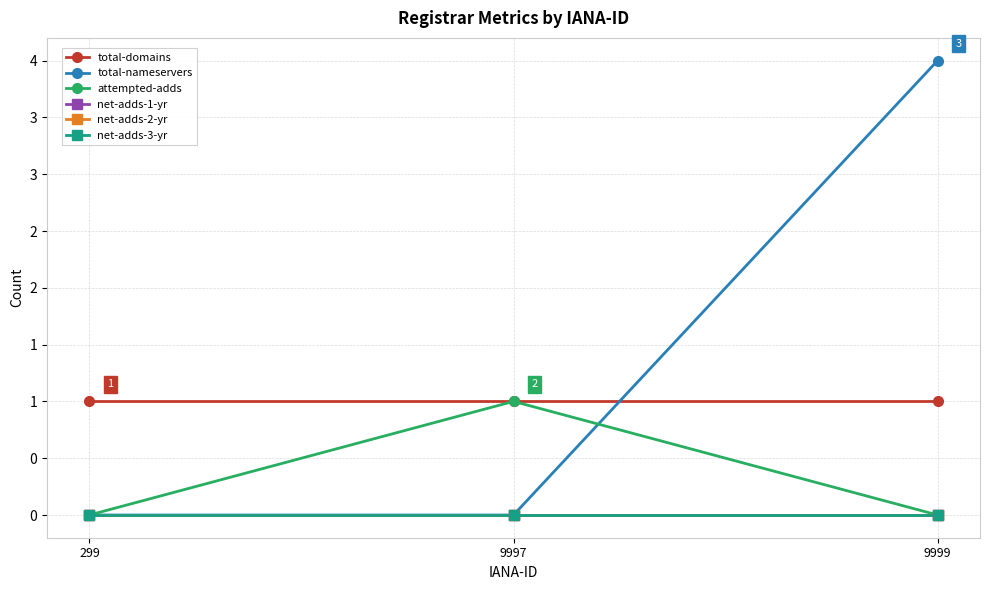

Does the chart have visible grid lines?

Yes